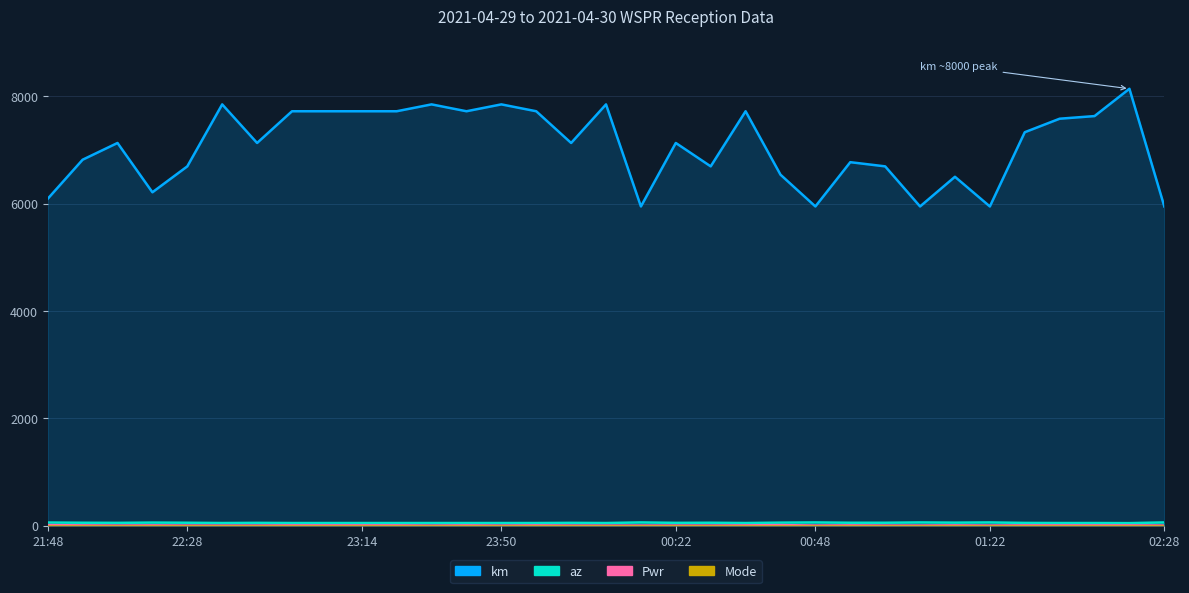

True or false: km and Pwr intersect in this chart.

False